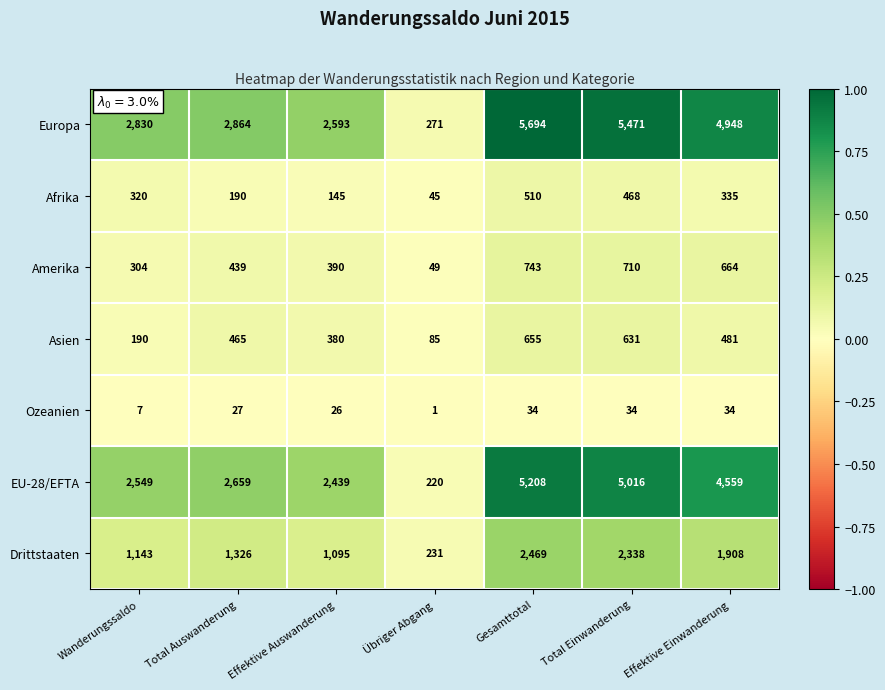

The Amerika series shows 710 at Total Einwanderung. True or false?

True